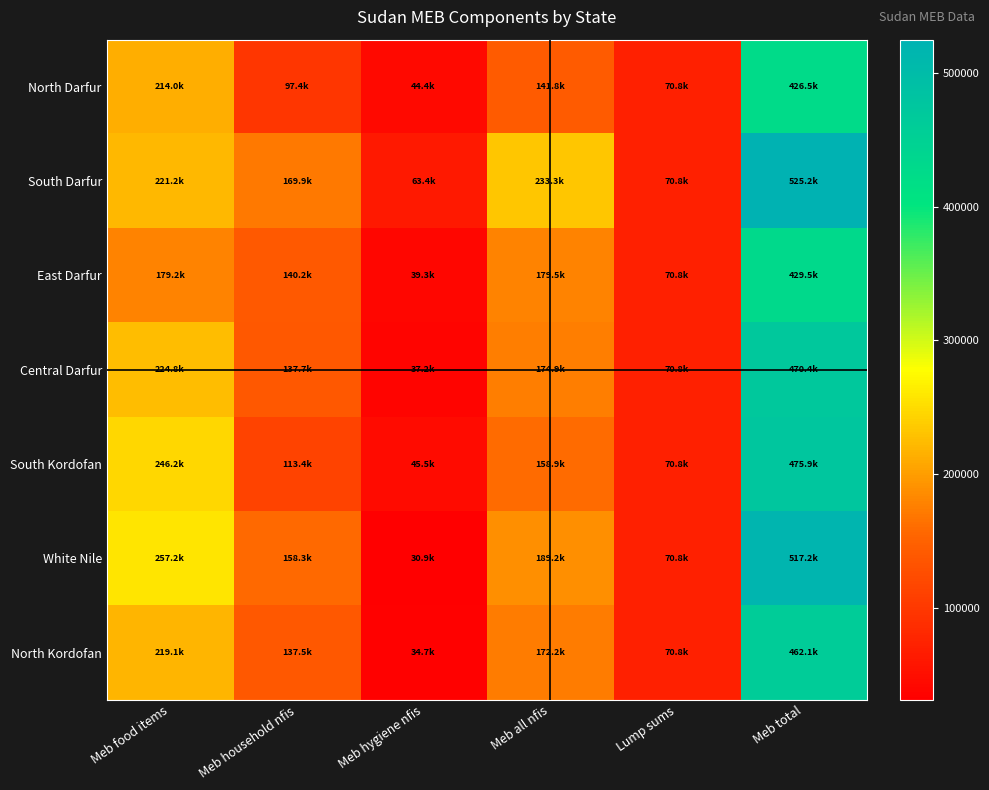

Which series changed the most between Meb food items and Meb hygiene nfis?

White Nile